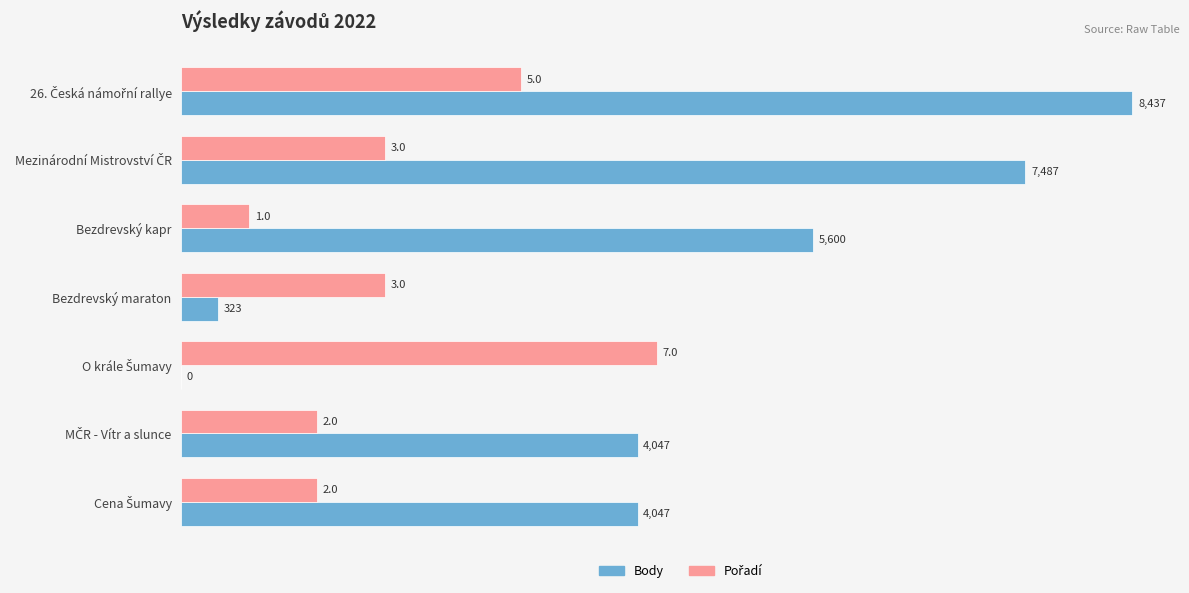

What is the maximum value for Body?

8437.0